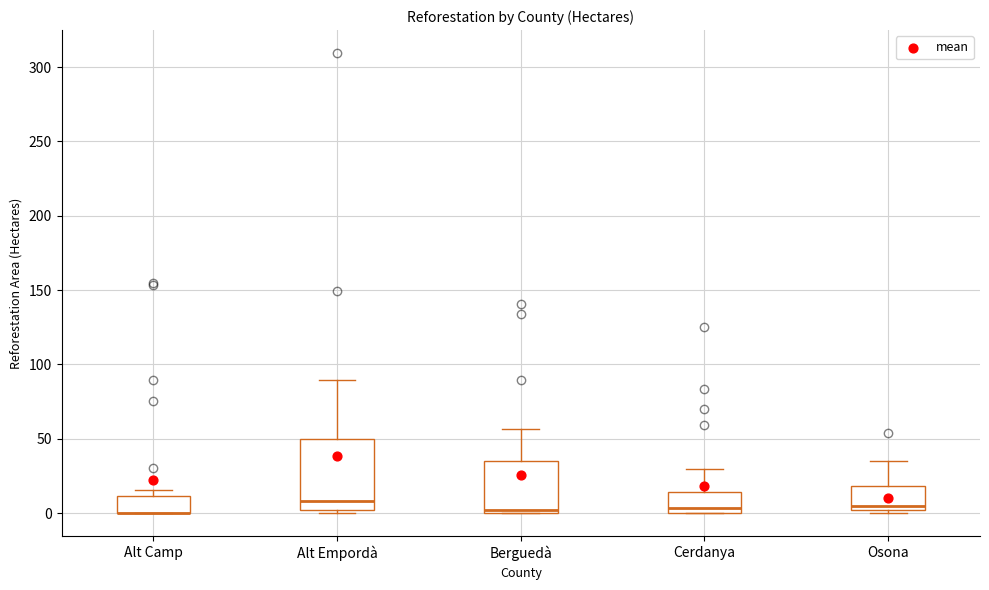

Which box is the tallest, from its lower edge to its upper edge?

Alt Empordà